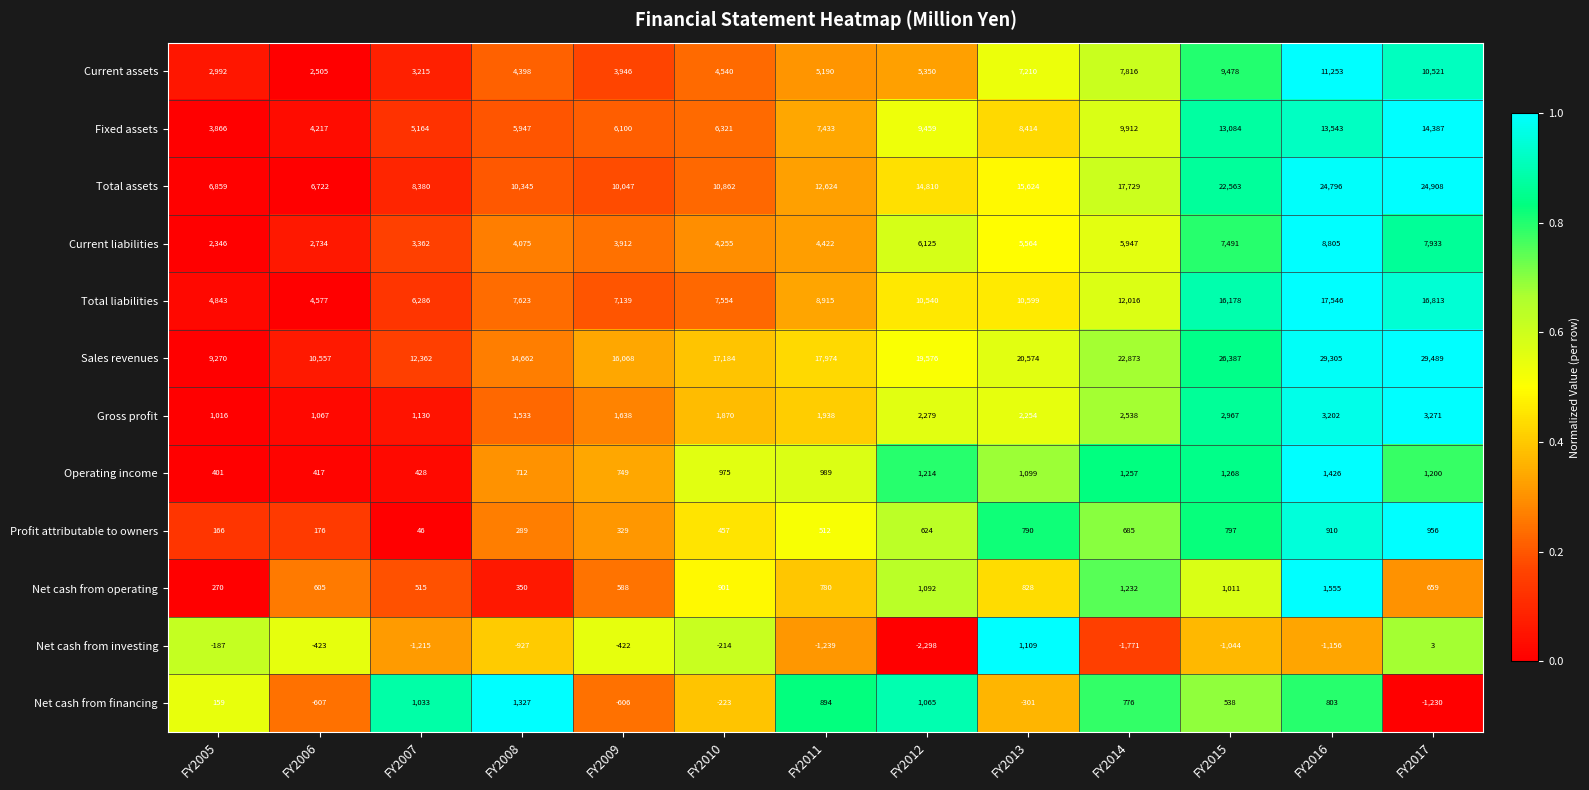

What is the sum of the Current assets values at FY2005 and FY2014?

10808